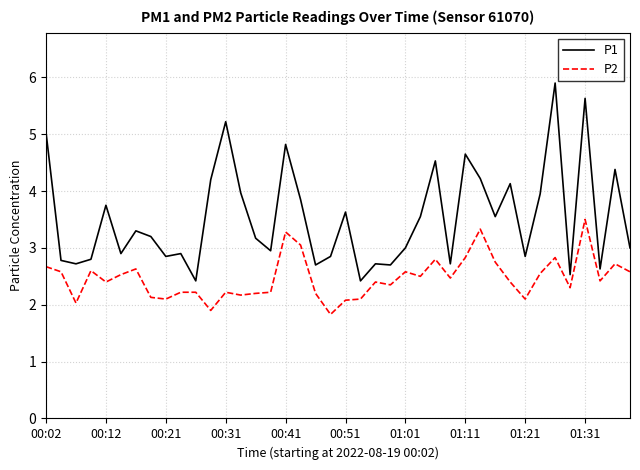

Which series has the largest total across all categories?

P1